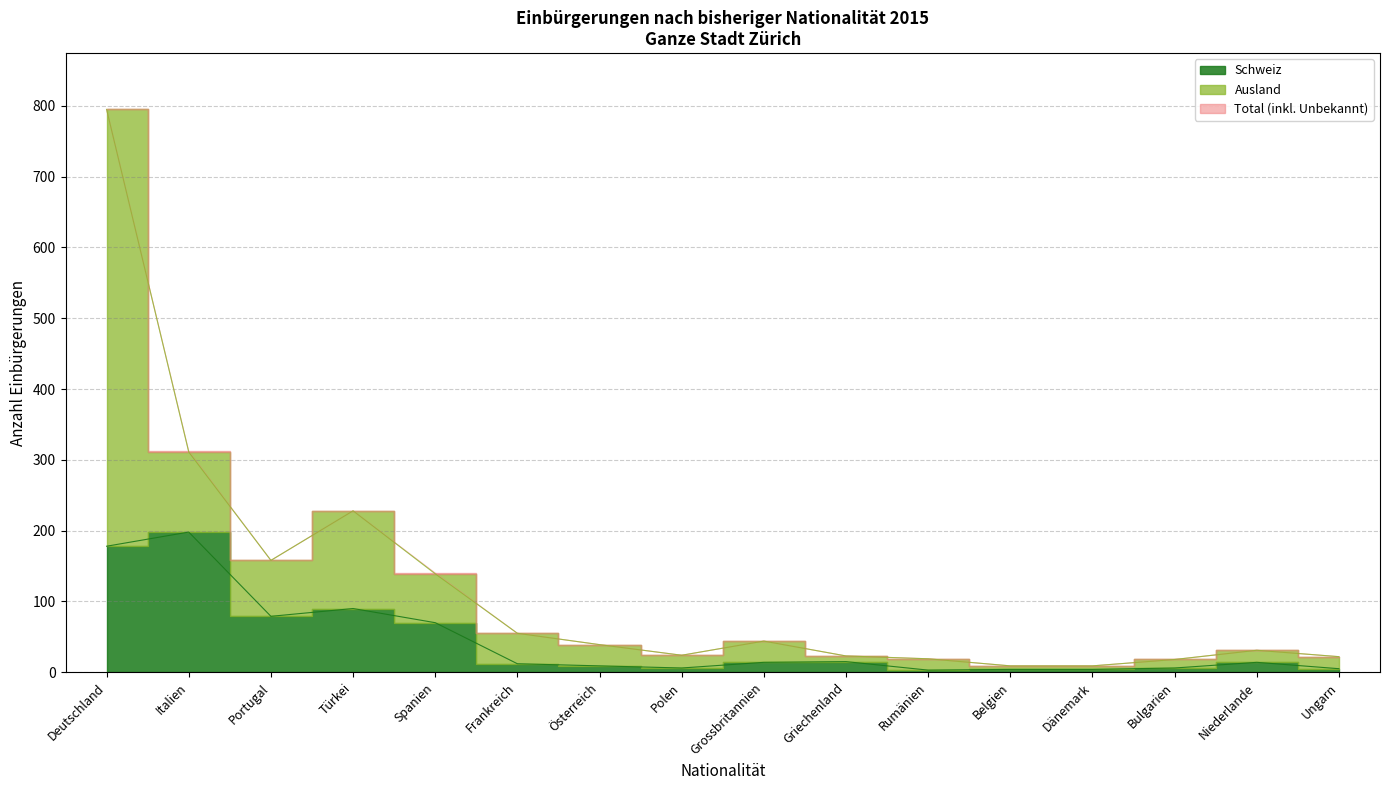

How many interior local peaks does the Schweiz series have?

4